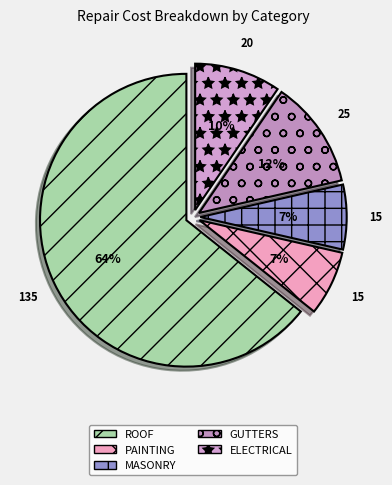

To the nearest percent, what portion does MASONRY represent?

7%